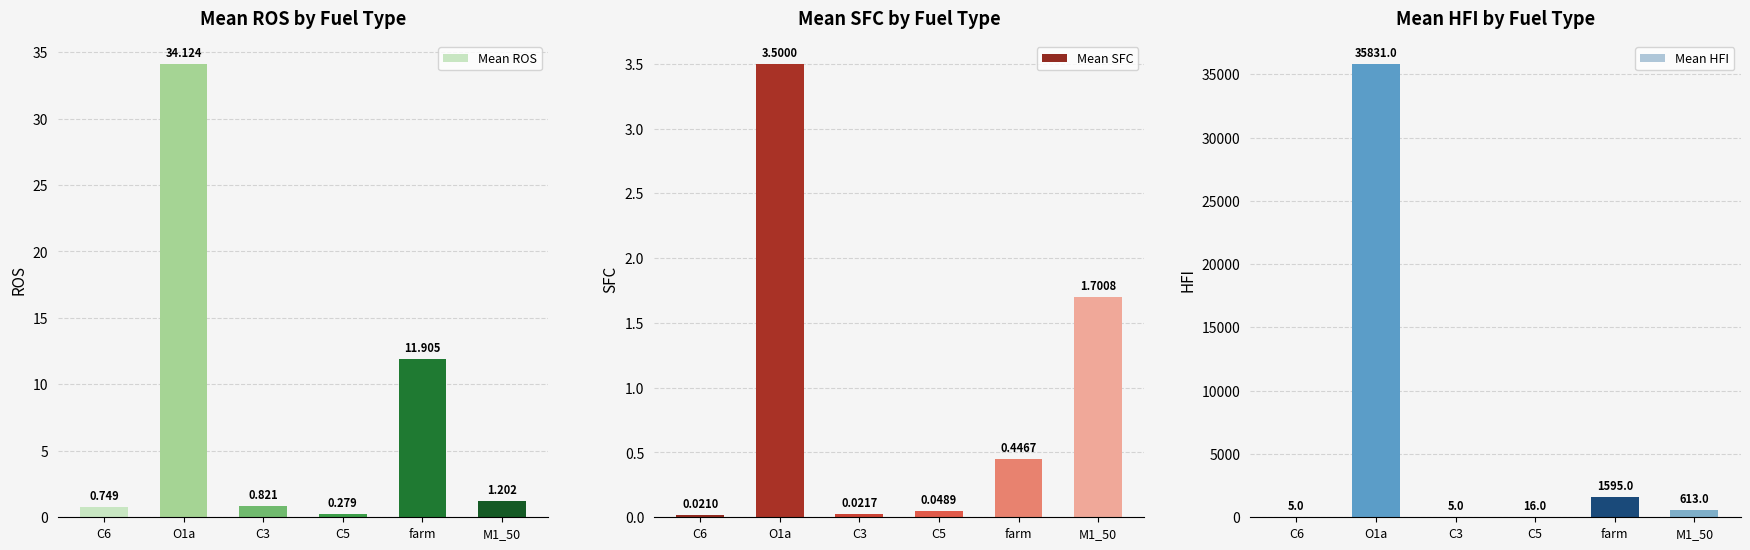

At how many categories does at least one series exceed 27961?

1